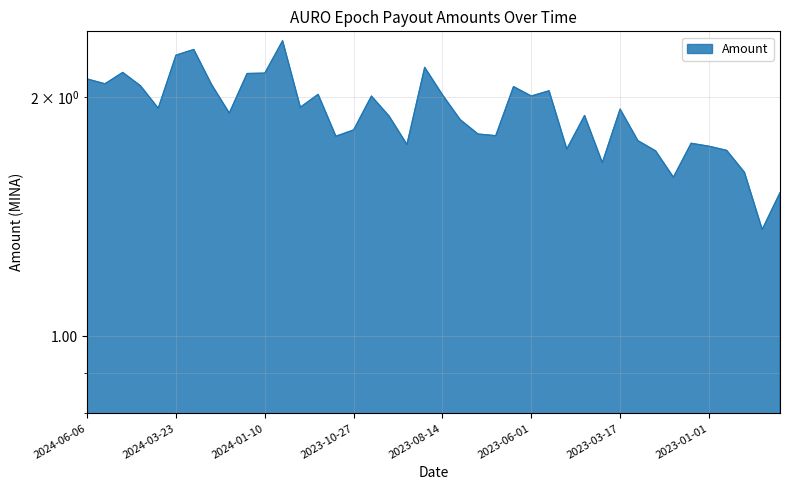

The chart shows a value of 1.7 at 2023-02-15. True or false?

True